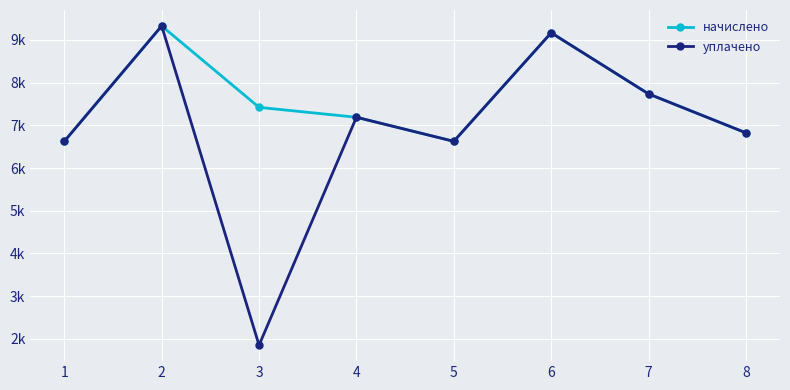

Which series has the largest range (max minus min)?

уплачено